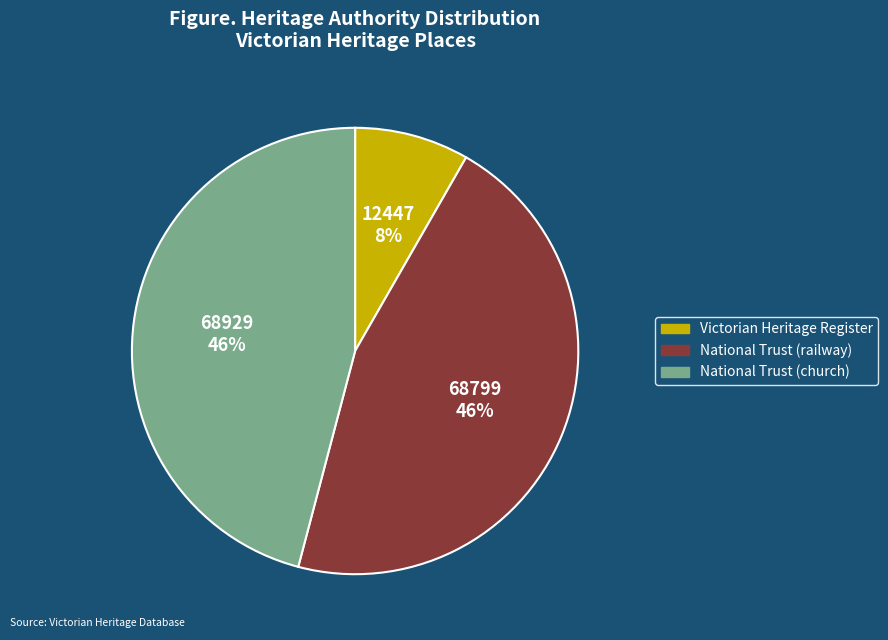

To the nearest percent, what is the difference between the largest and smallest slice percentages?

38%